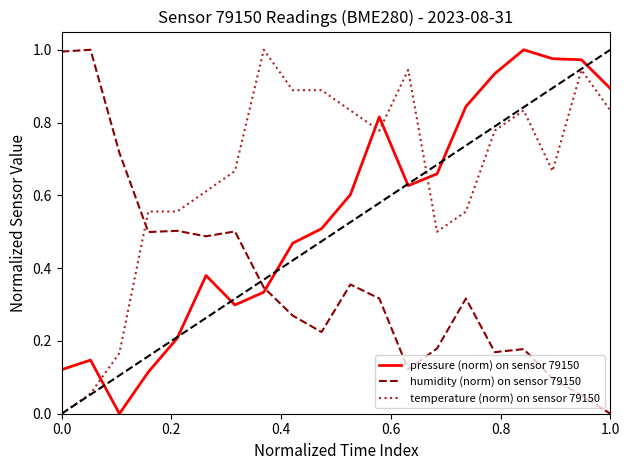

How many intersections are there between temperature (norm) on sensor 79150 and pressure (norm) on sensor 79150?

4